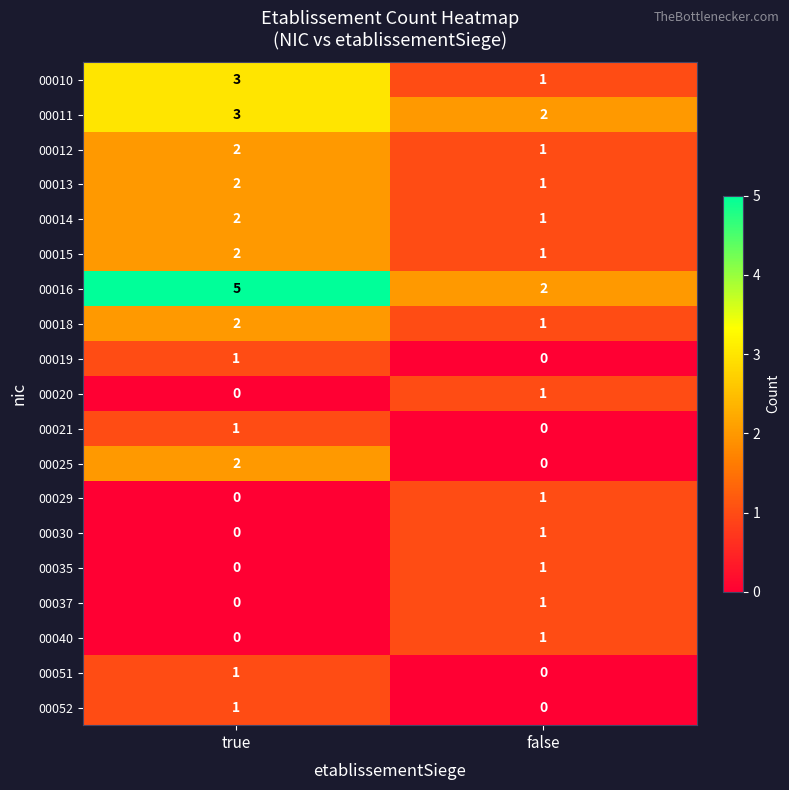

Where is 00013 nearest to the value 1?

false